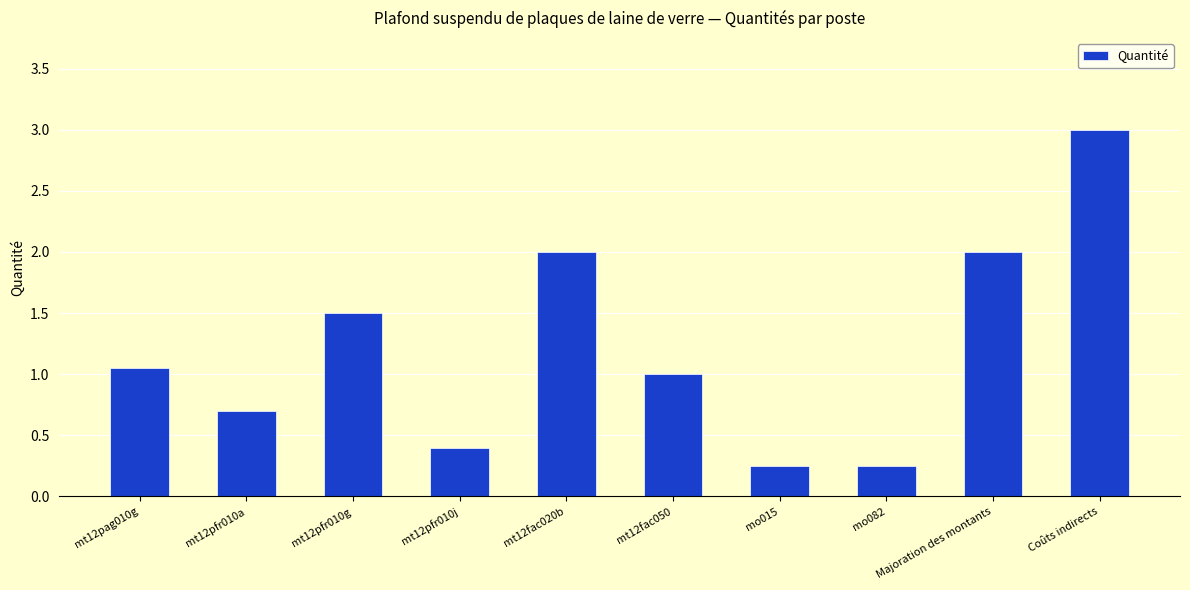

Does the chart contain any negative values?

No